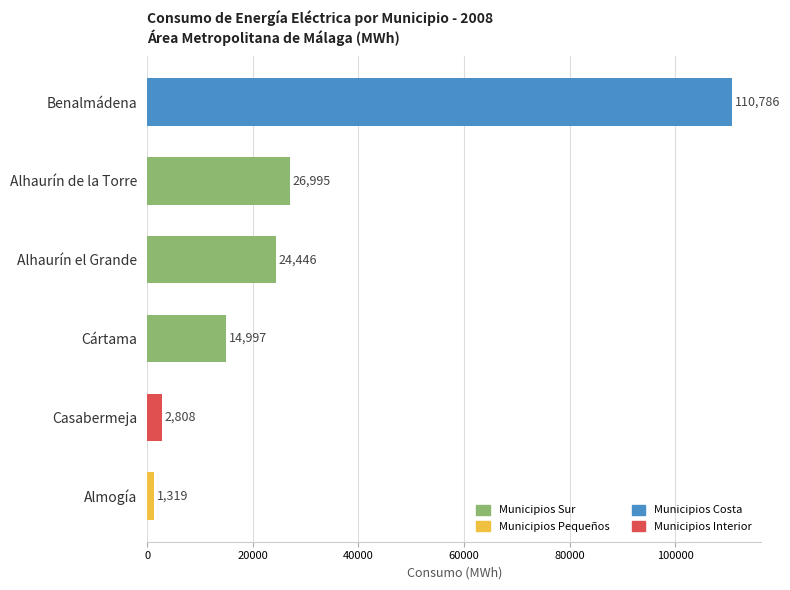

What is the difference between the values at Alhaurín el Grande and Benalmádena?

86340